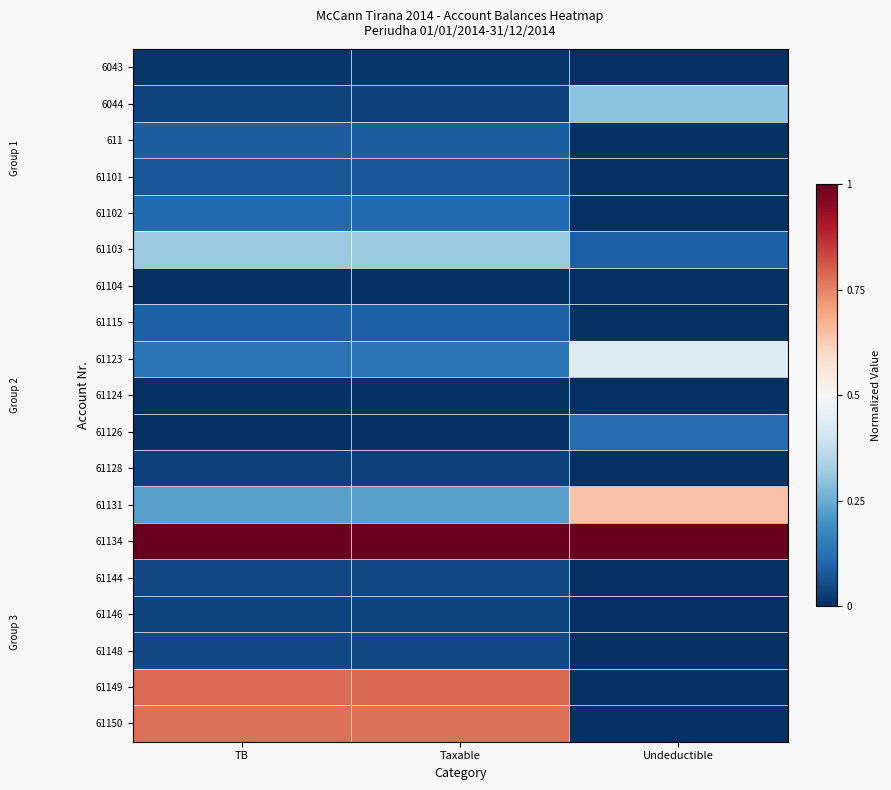

At which category is the sum across all series the highest?

Taxable